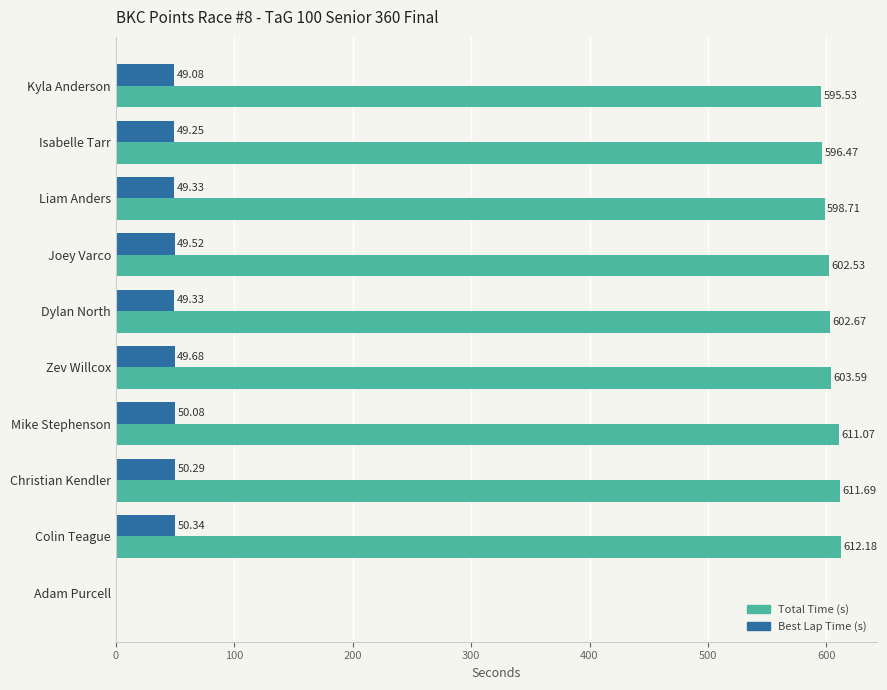

At which category is the sum across all series the highest?

Colin Teague